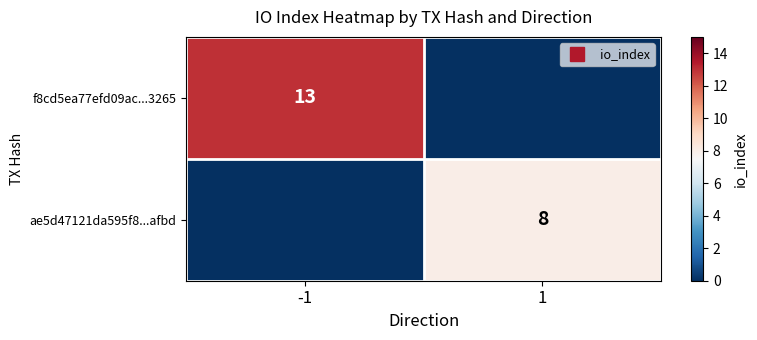

How many categories are shown in the chart?

2